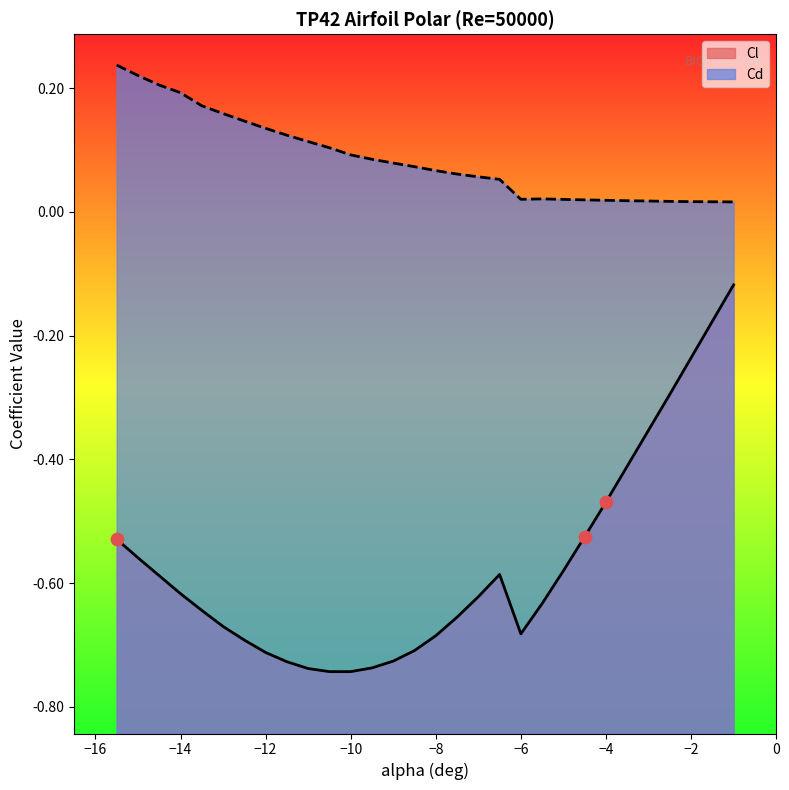

Which series has the widest spread of Y values?

Cl